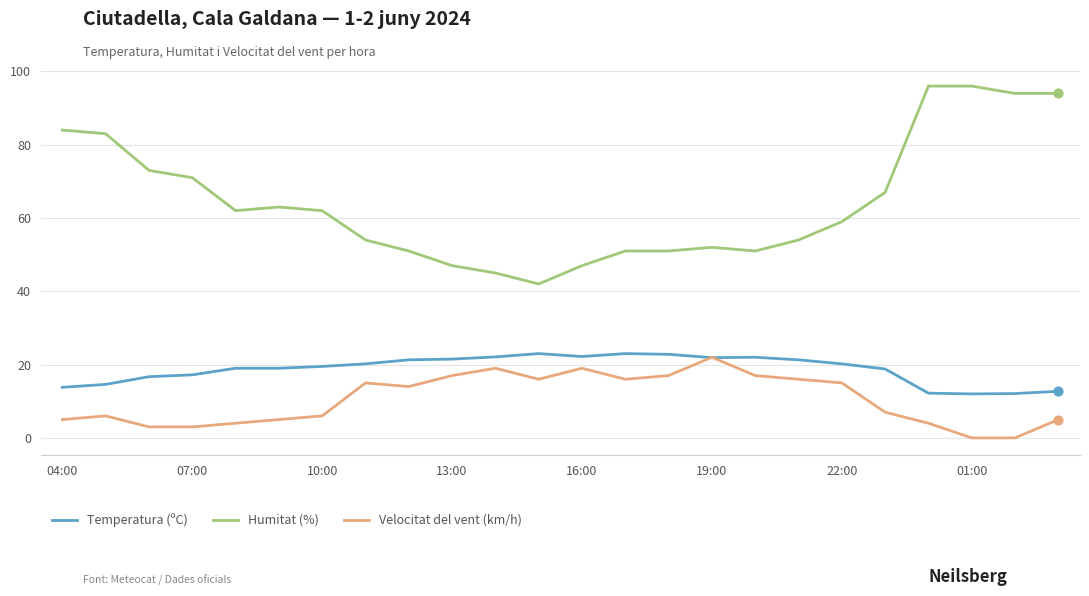

True or false: Humitat (%) and Velocitat del vent (km/h) intersect in this chart.

False